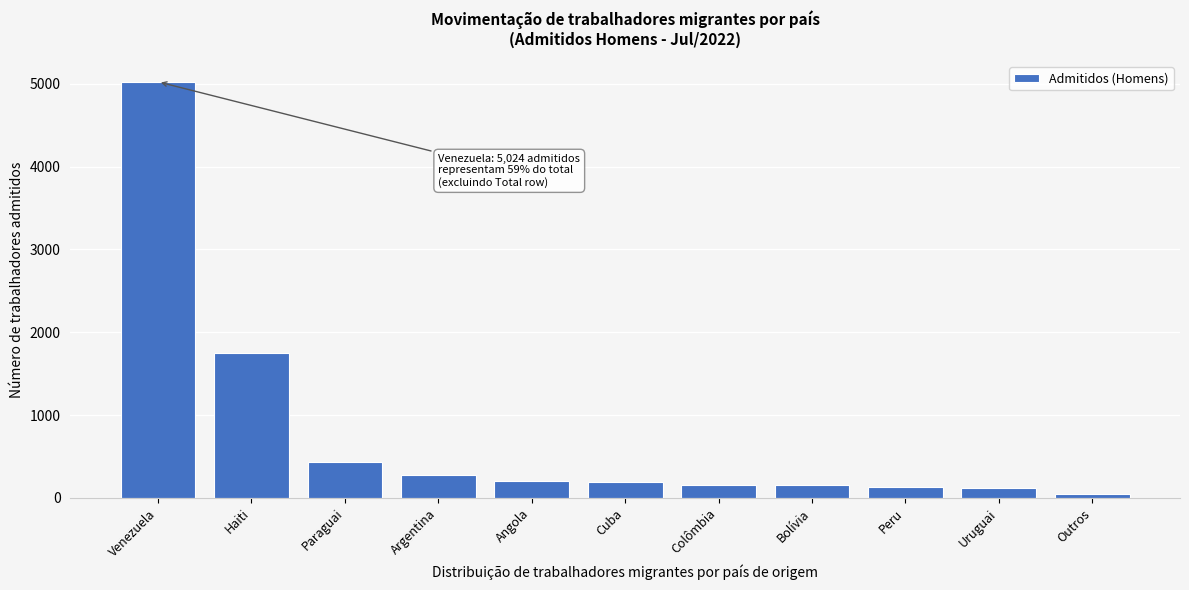

Where is the data nearest to the value 2538?

Haiti